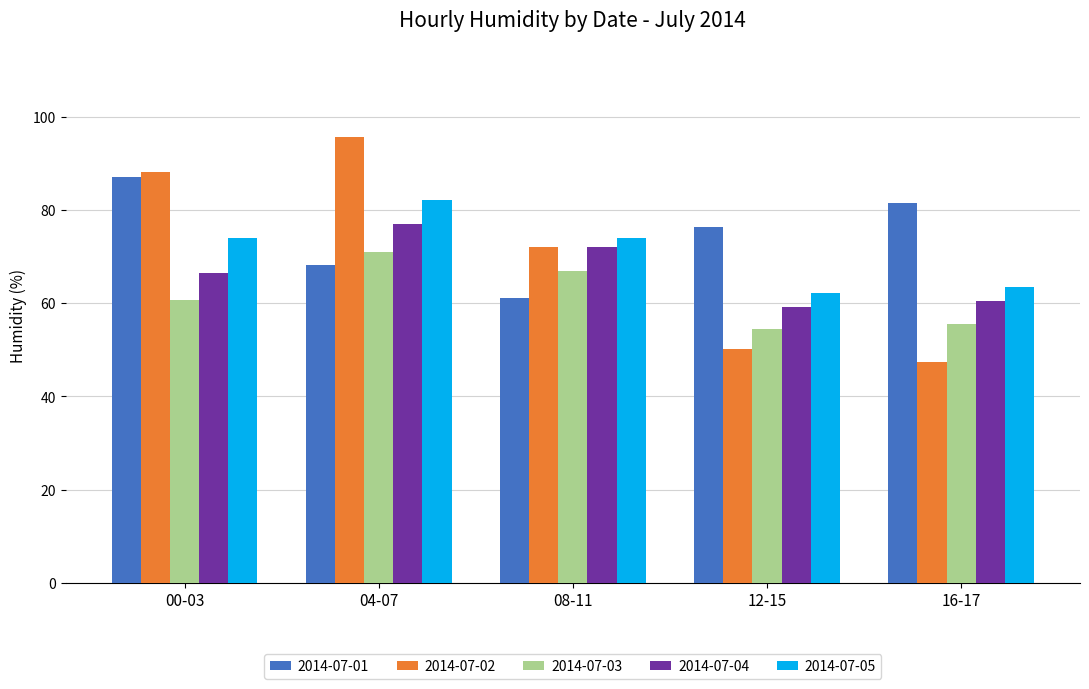

What is the greatest value displayed?

95.8